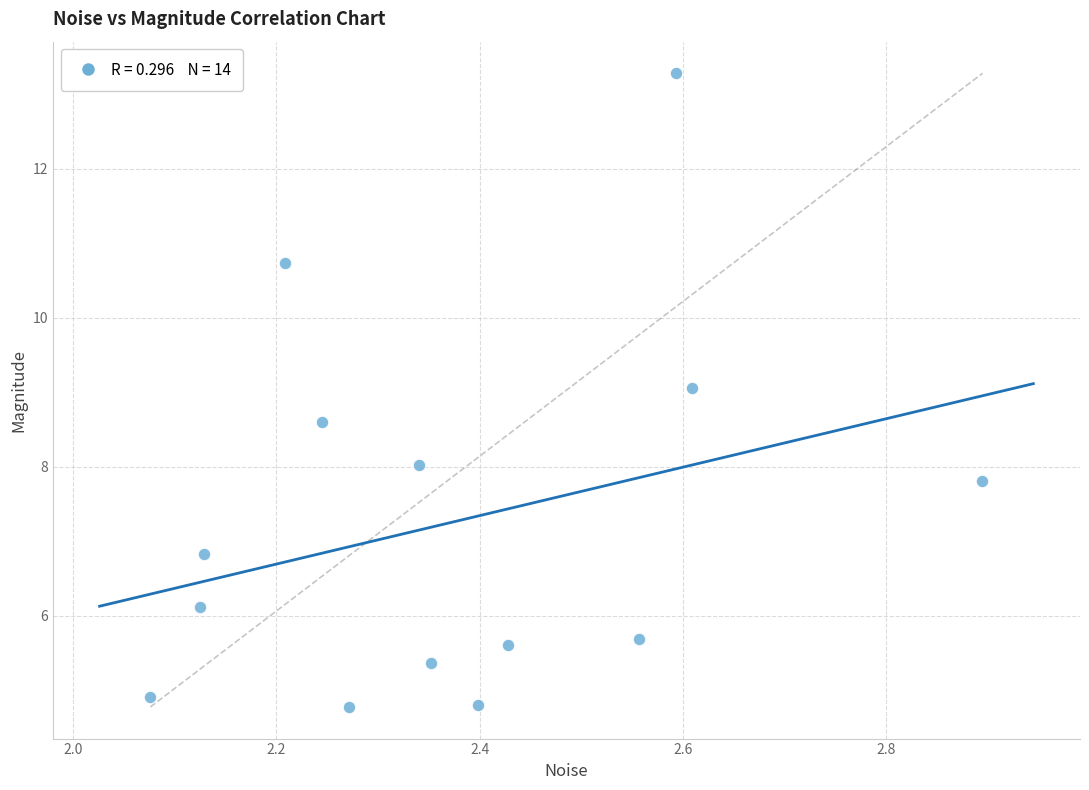

What is the range of Y values (max minus min)?

8.5